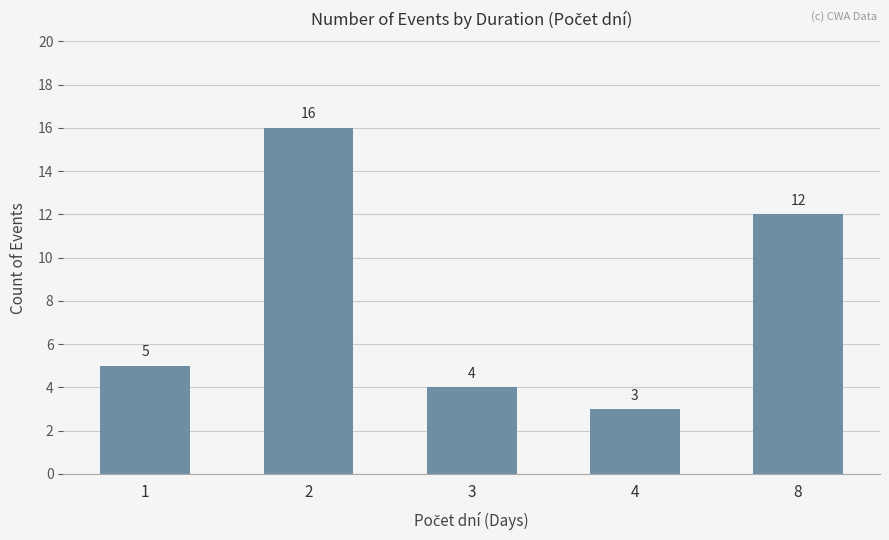

Which label corresponds to the largest value in the chart?

2